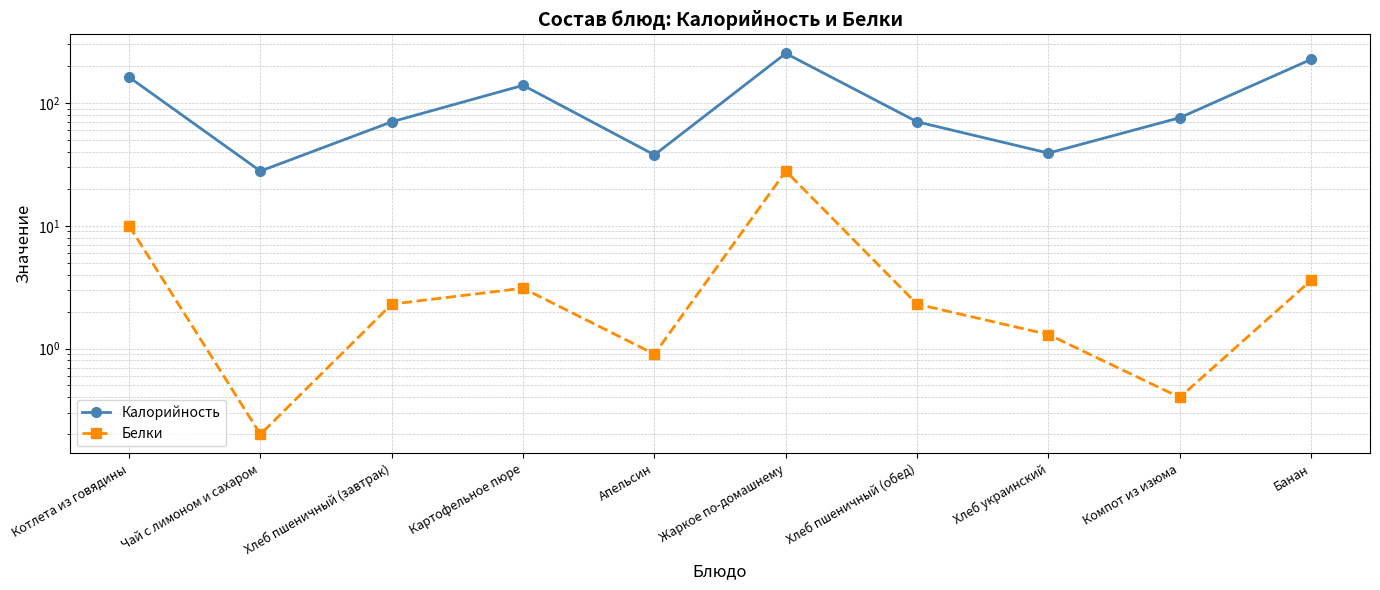

Which has a higher value, Хлеб пшеничный (обед) or Хлеб пшеничный (завтрак)?

Хлеб пшеничный (обед)